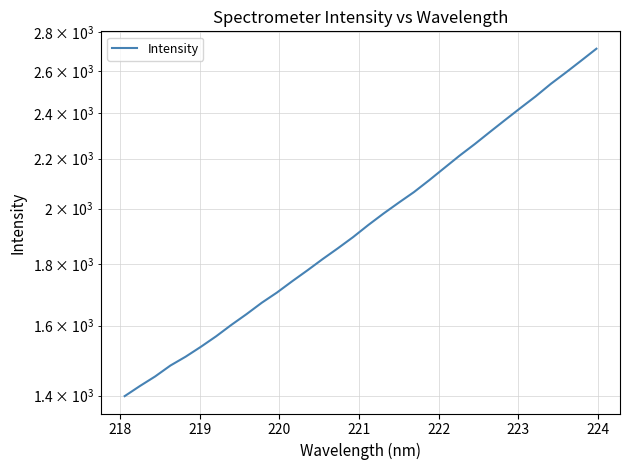

What is the minimum value shown in the chart?

1398.8